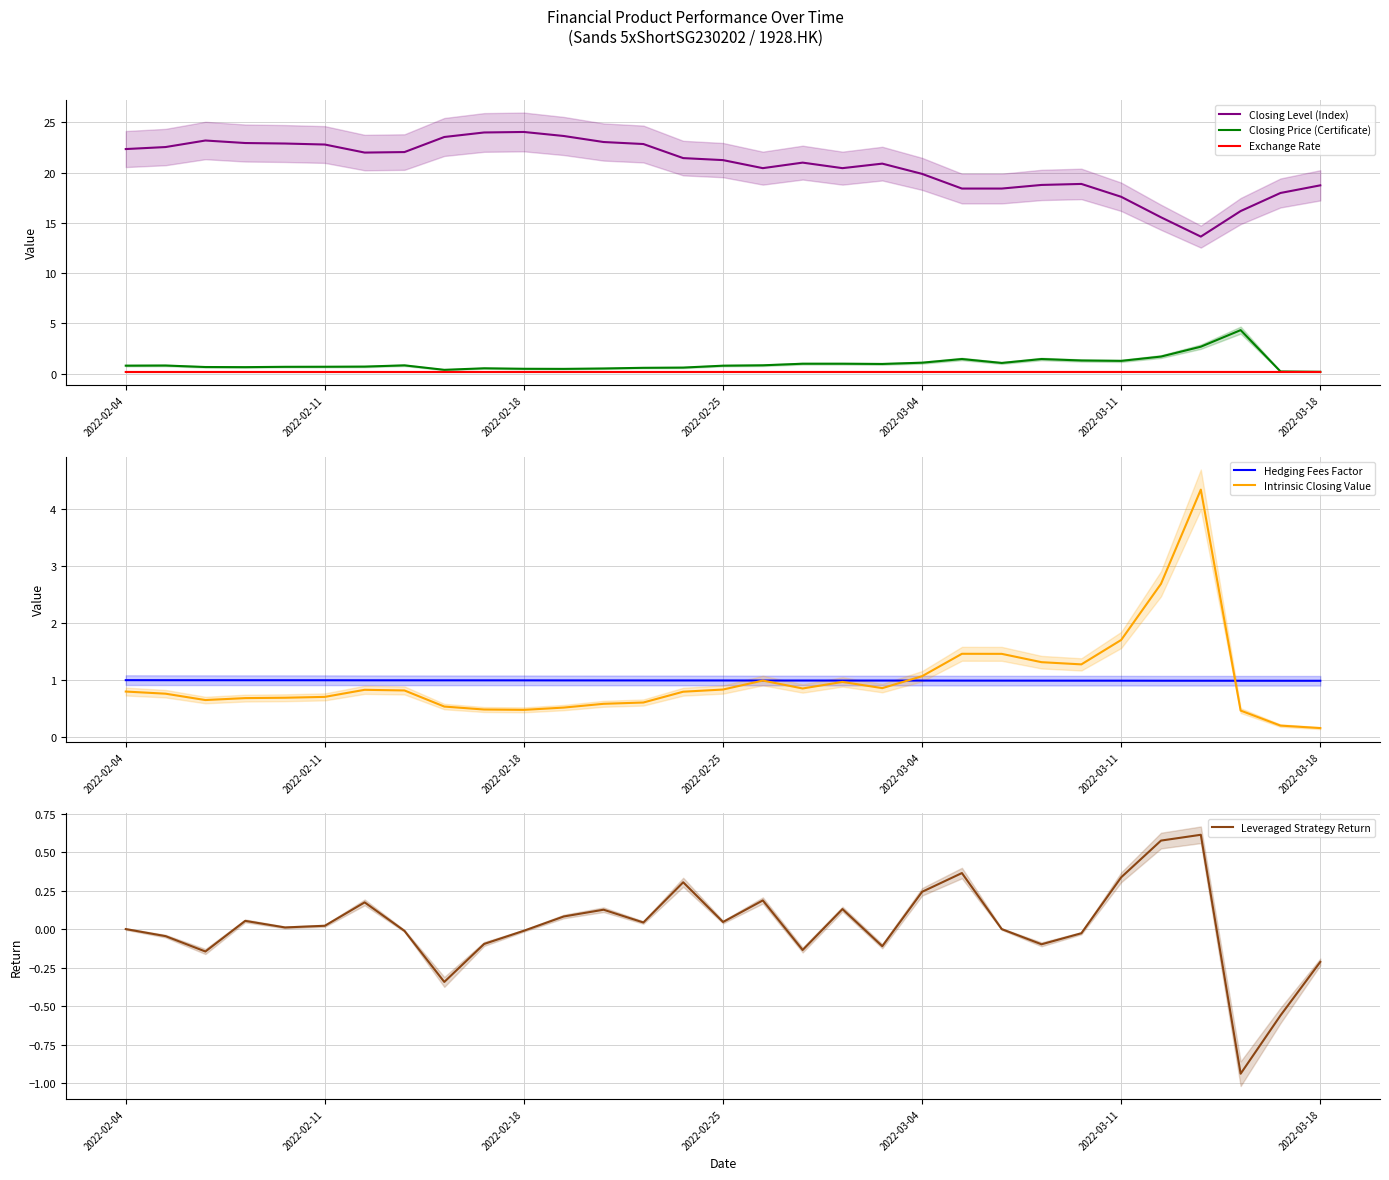

What is the maximum value for Closing Level (Index)?

24.1